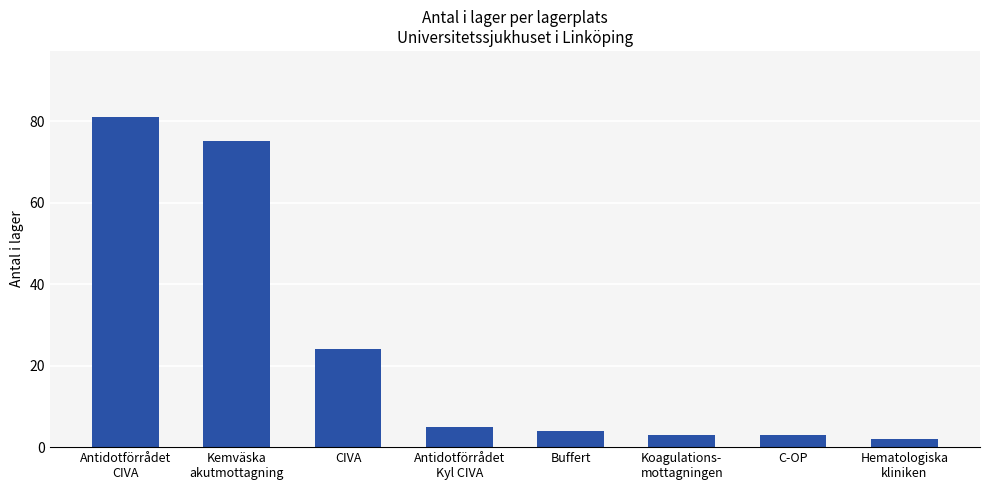

What is the average value?

25